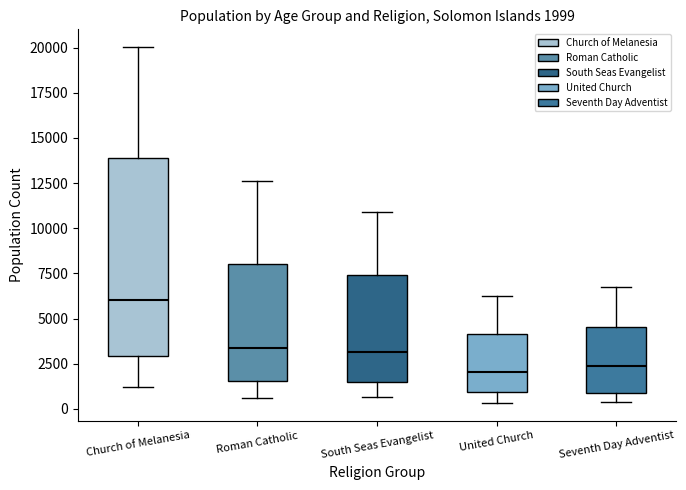

Which box is the tallest, from its lower edge to its upper edge?

Church of Melanesia